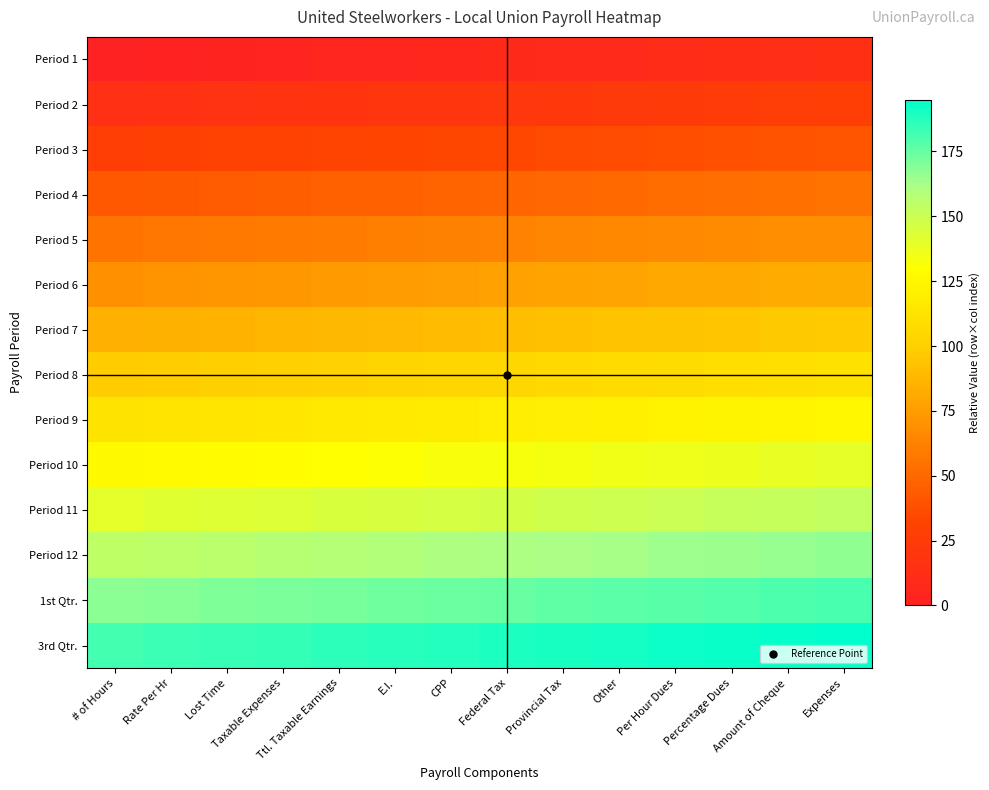

What is the maximum value shown in the chart?

195